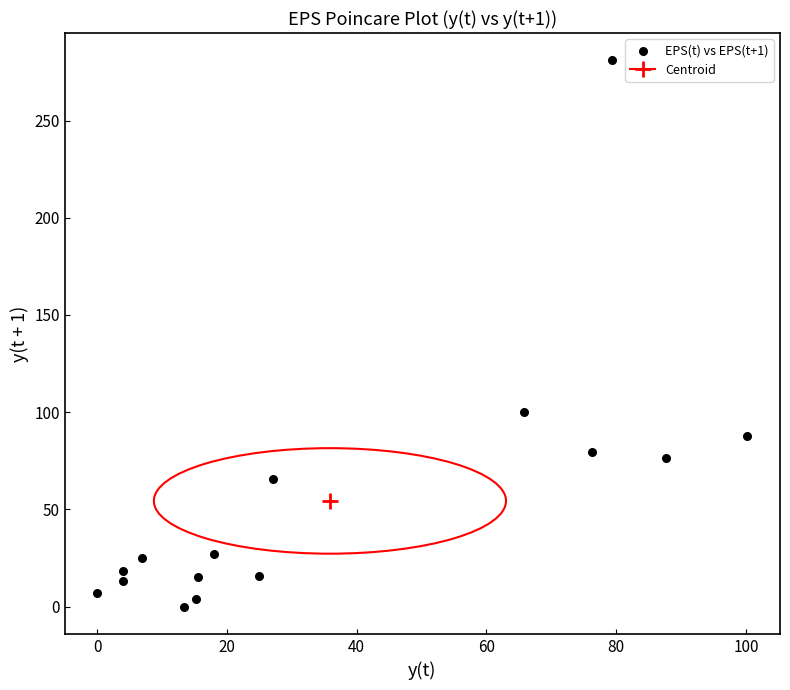

What Y value in the scatter plot is closest to 140?

100.2